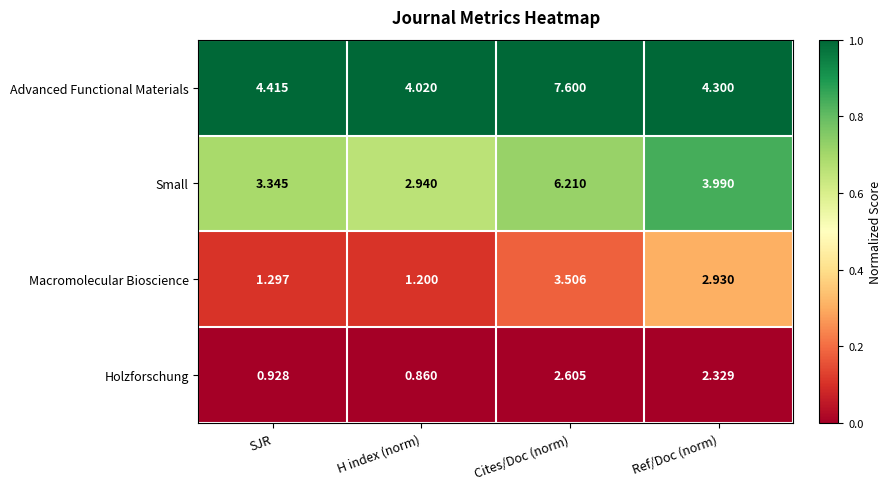

Which category has the lowest value across all series?

H index (norm)